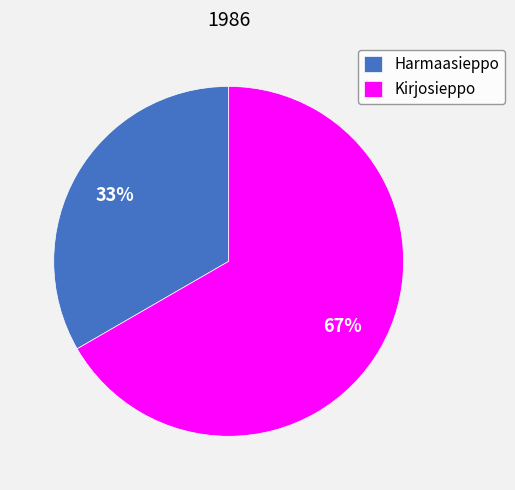

To the nearest percent, what portion does Kirjosieppo represent?

67%